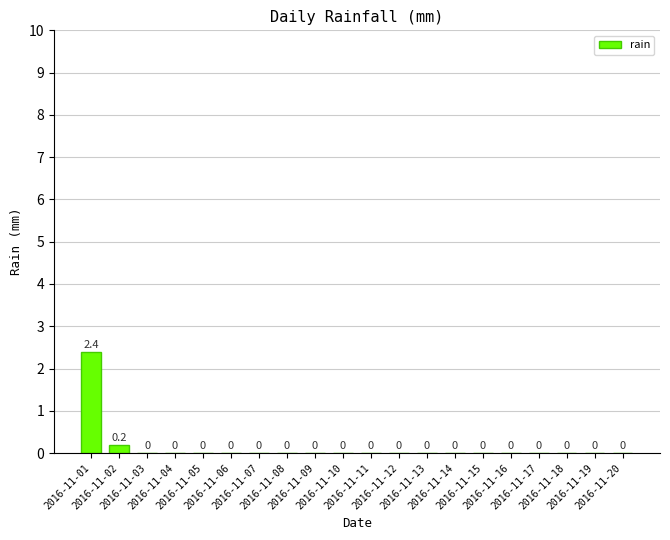

True or false: the data shows 0.0 at 2016-11-13.

True